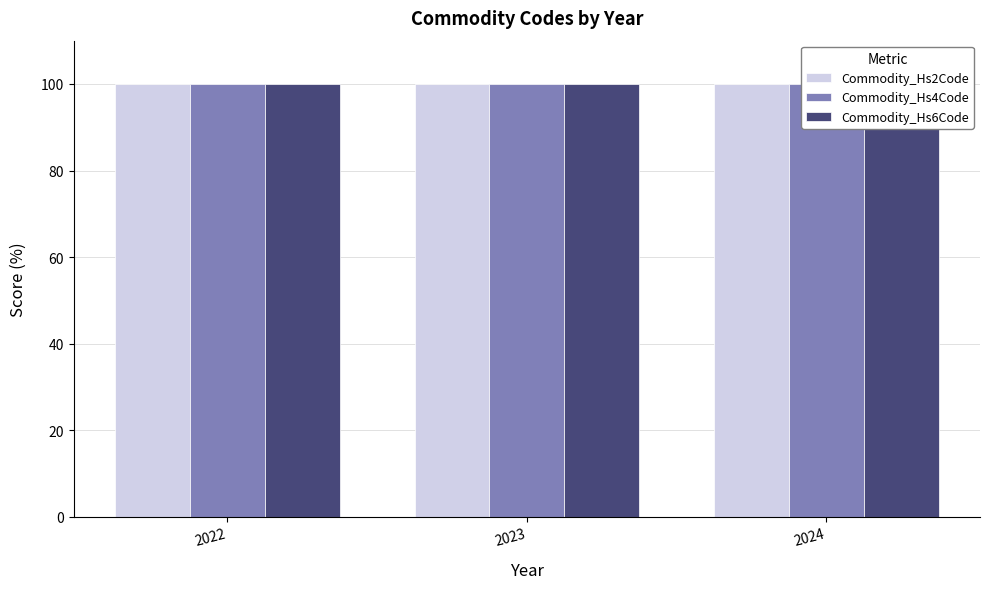

What is the sum of the Commodity_Hs4Code values at 2023 and 2022?

200.0